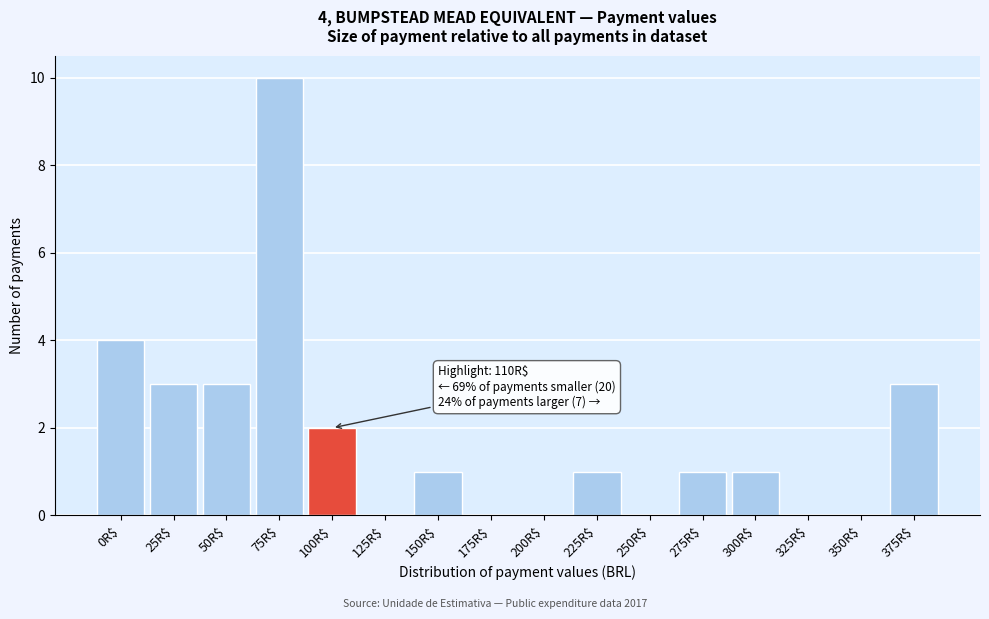

At which label is the value closest to 5?

0R$